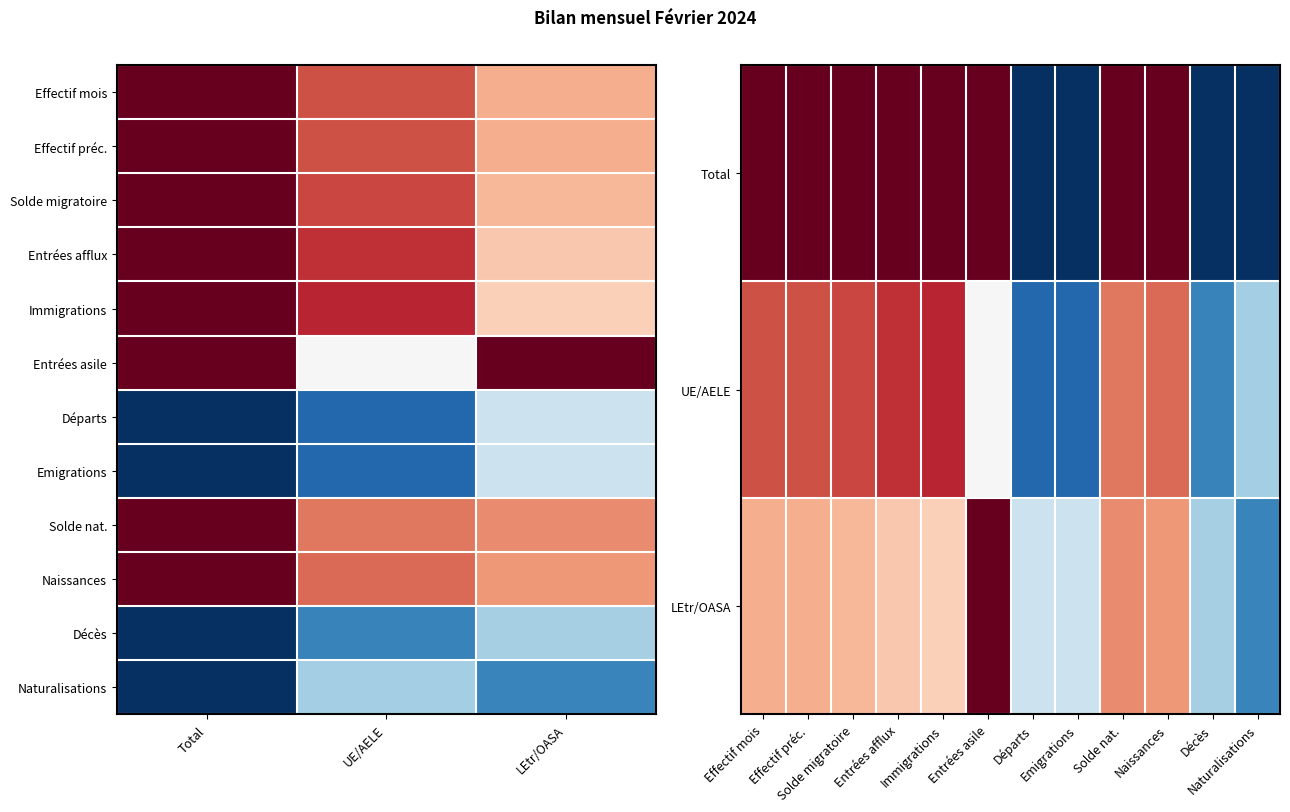

What is the sum of the Solde mouvement naturel values at UE/AELE and LEtr/OASA?

1.0